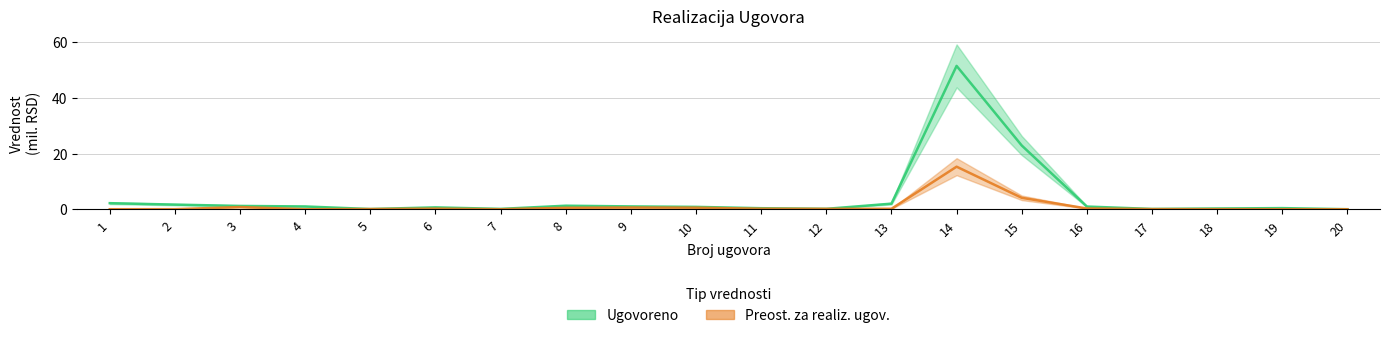

True or false: Ugovoreno and Preost. za realiz. ugov. intersect in this chart.

False